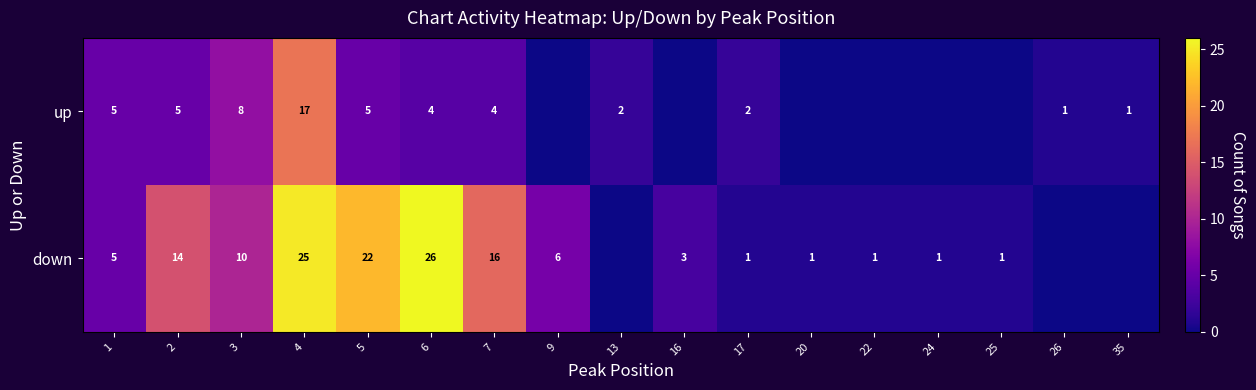

At which label does row_0 first exceed 2?

1